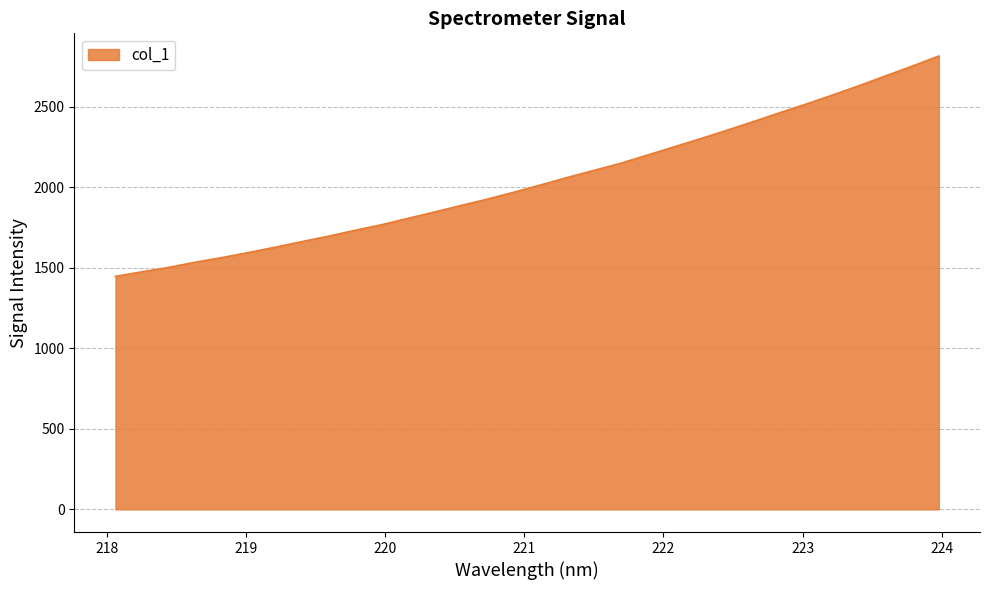

What is the difference between the maximum and minimum values?

1367.6